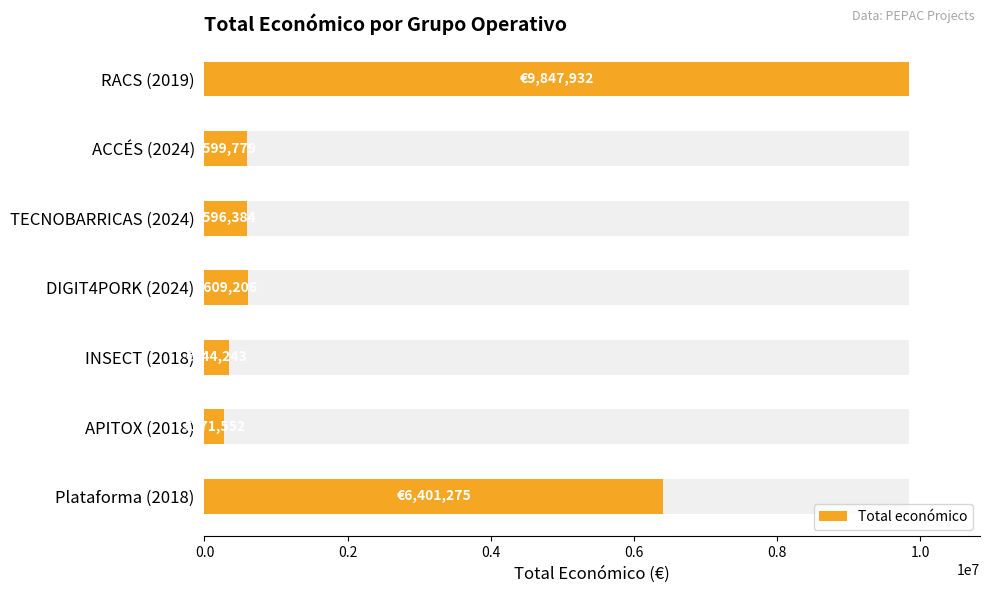

Reading left to right, list all the values displayed in this chart.

9847932	599779	596384	609206	344243	271552	6401275